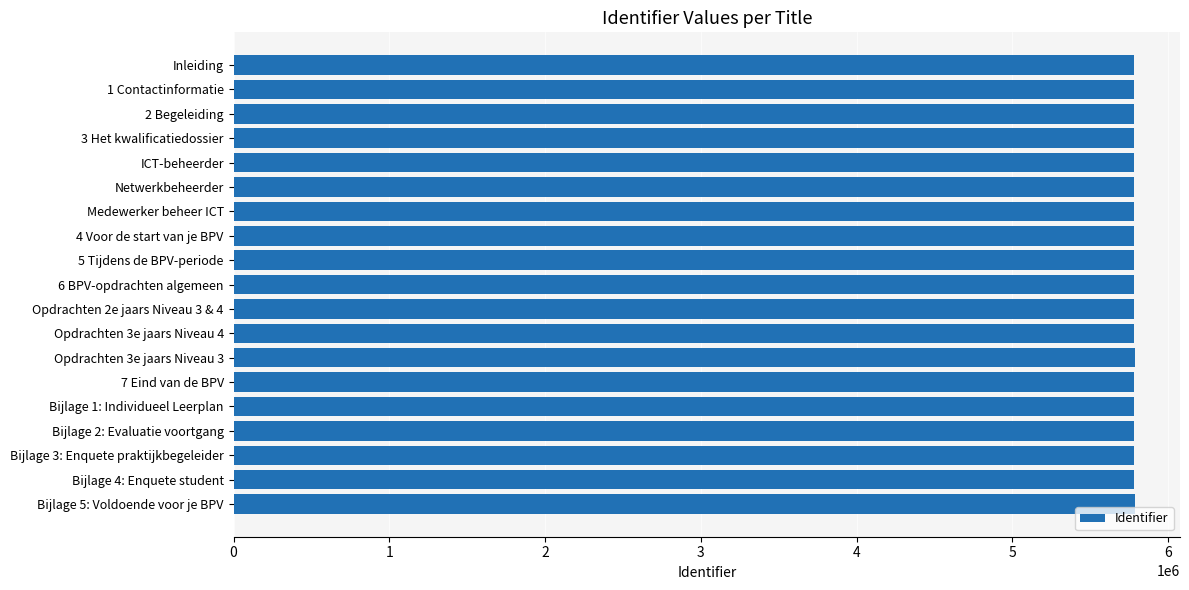

What is the greatest value displayed?

5787156